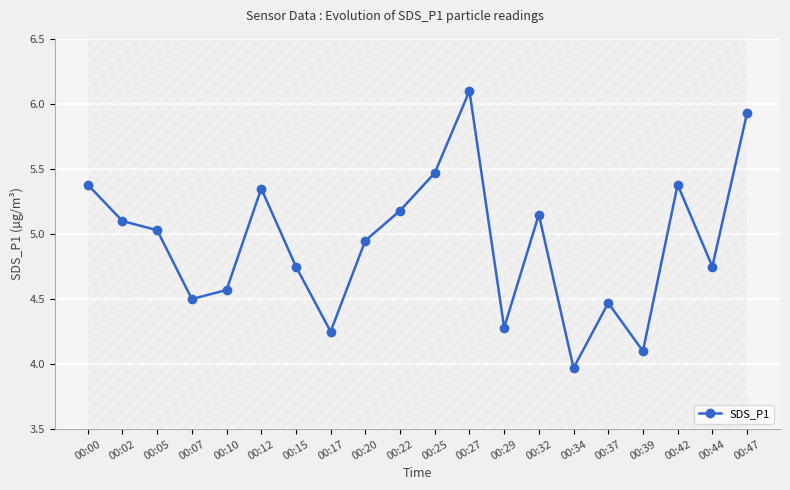

Does the chart have visible grid lines?

Yes